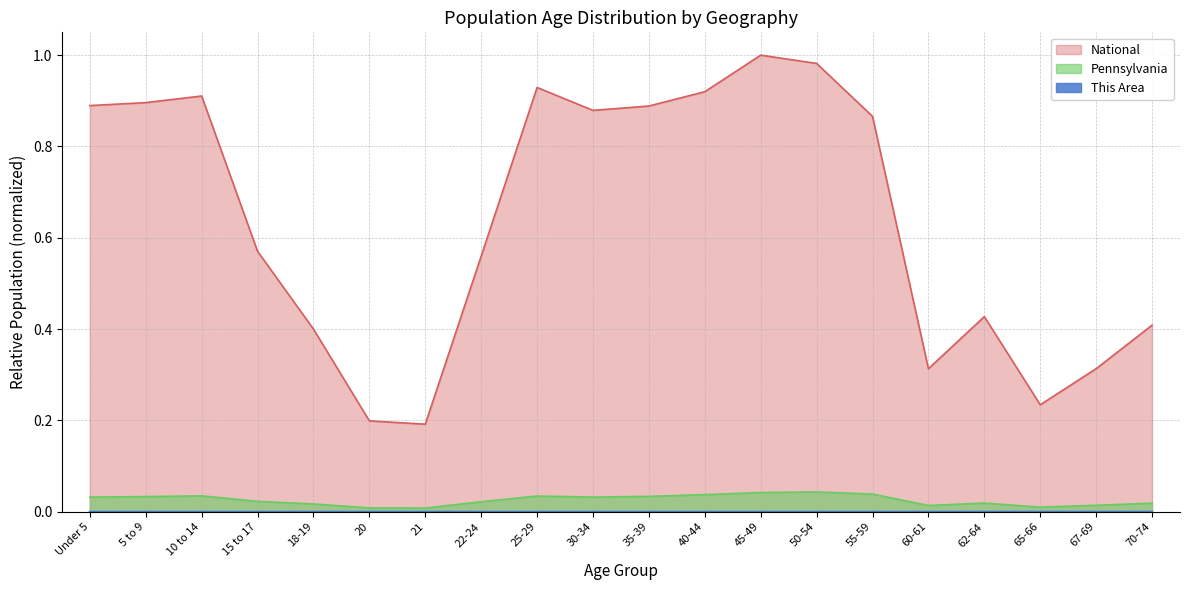

In Pennsylvania, how many points are lower than both neighbors (excluding endpoints)?

4